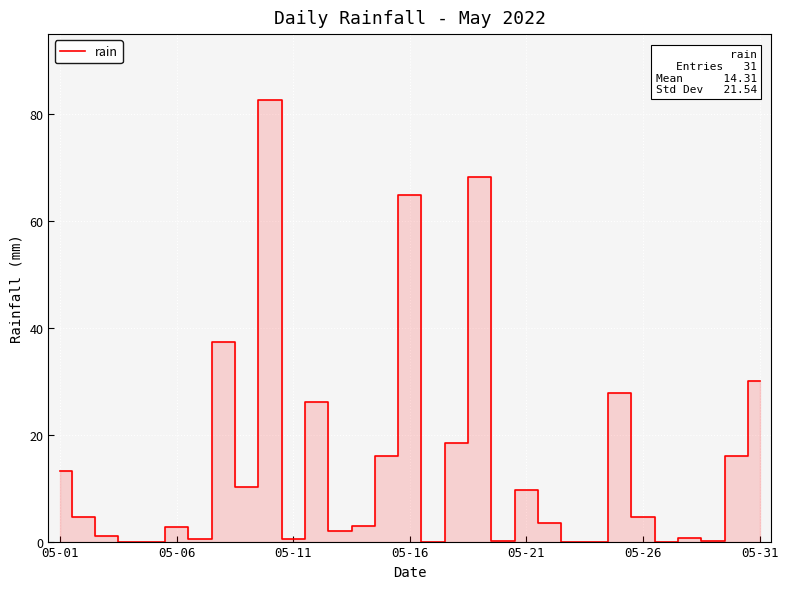

What is the maximum value shown in the chart?

82.6